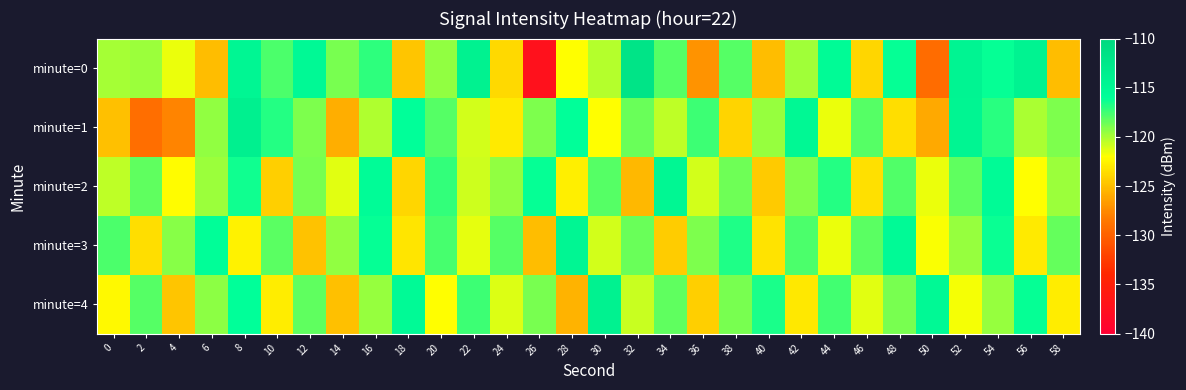

At 54, list the series in order from smallest to largest.

minute=4, minute=1, minute=3, minute=0, minute=2